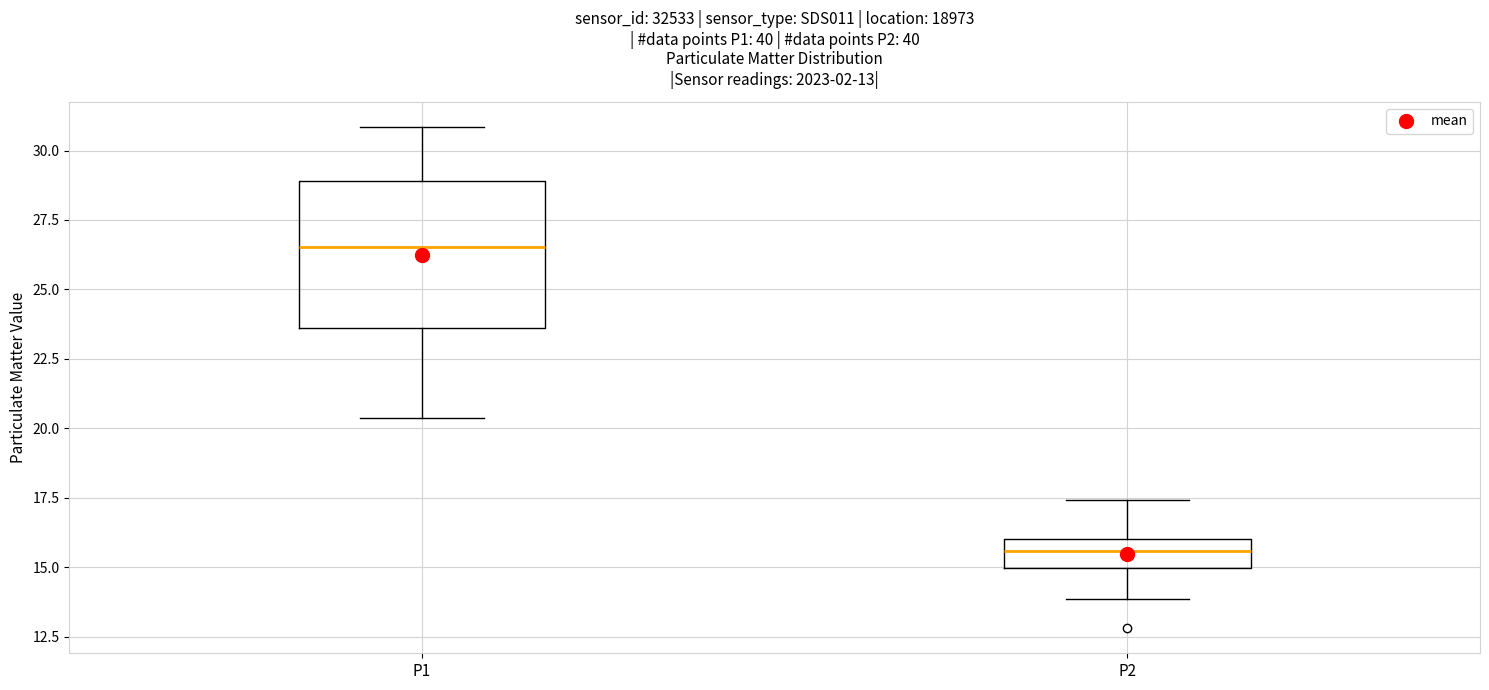

Which box is the tallest, from its lower edge to its upper edge?

P1